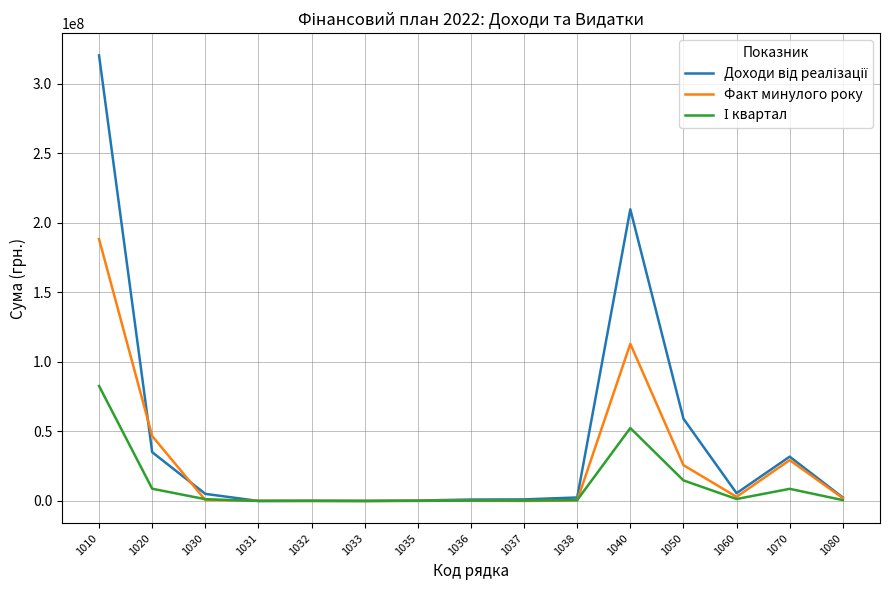

What is the highest value of the Факт минулого року series?

188184430.0